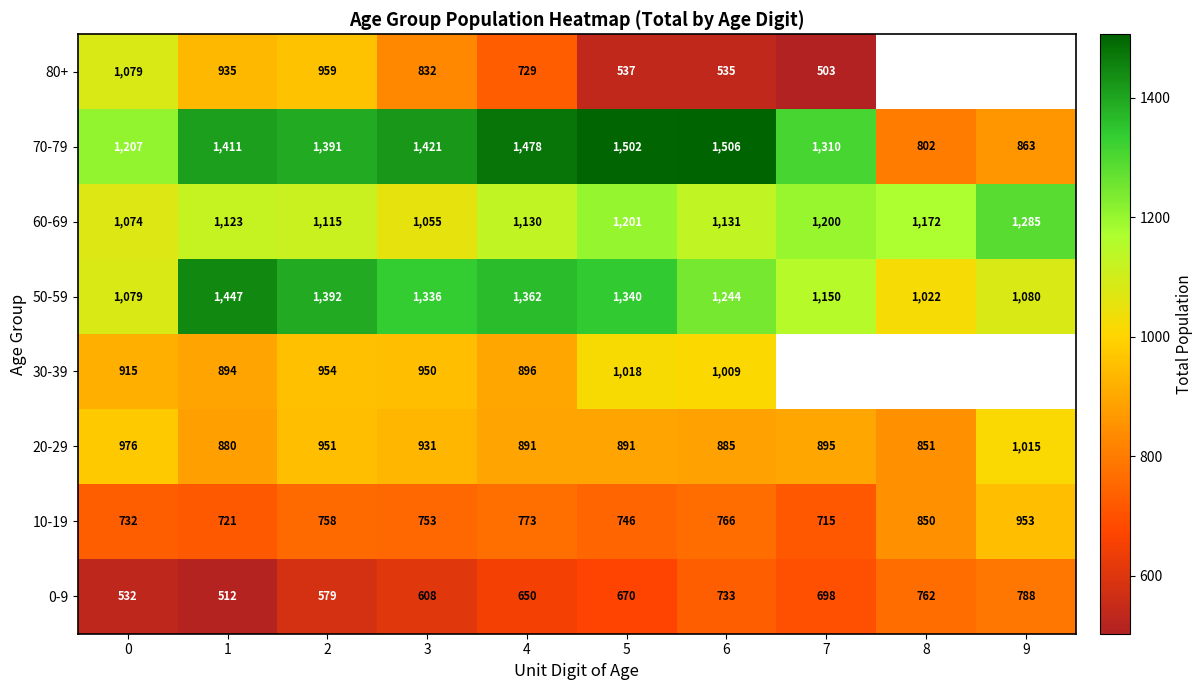

Rank the categories by 50-59 value from lowest to highest.

8, 0, 9, 7, 6, 3, 5, 4, 2, 1